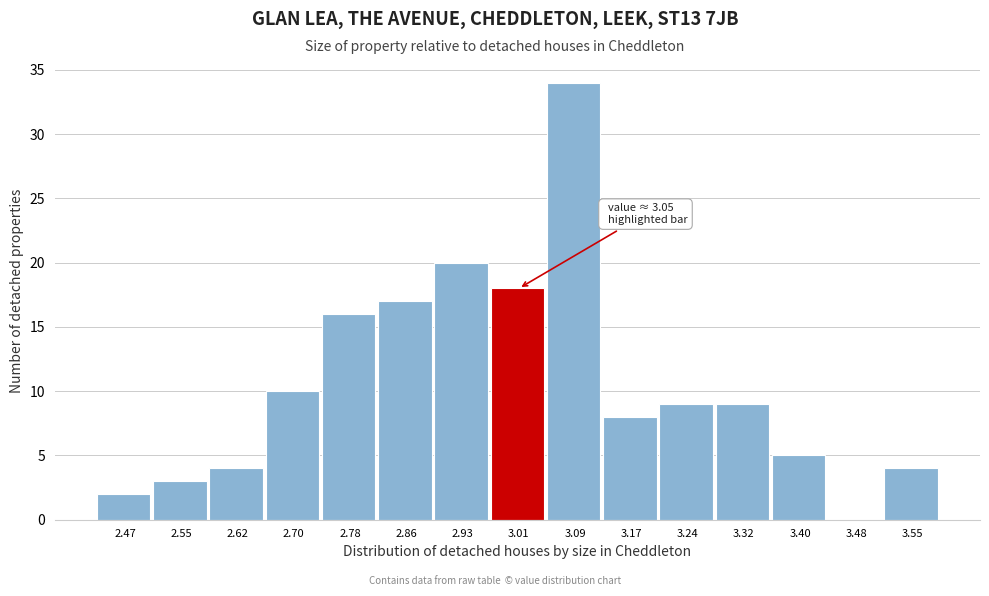

Reading right to left, extract all data points from this chart.

3.55=4	3.48=0	3.40=5	3.32=9	3.24=9	3.17=8	3.09=34	3.01=18	2.93=20	2.86=17	2.78=16	2.70=10	2.62=4	2.55=3	2.47=2